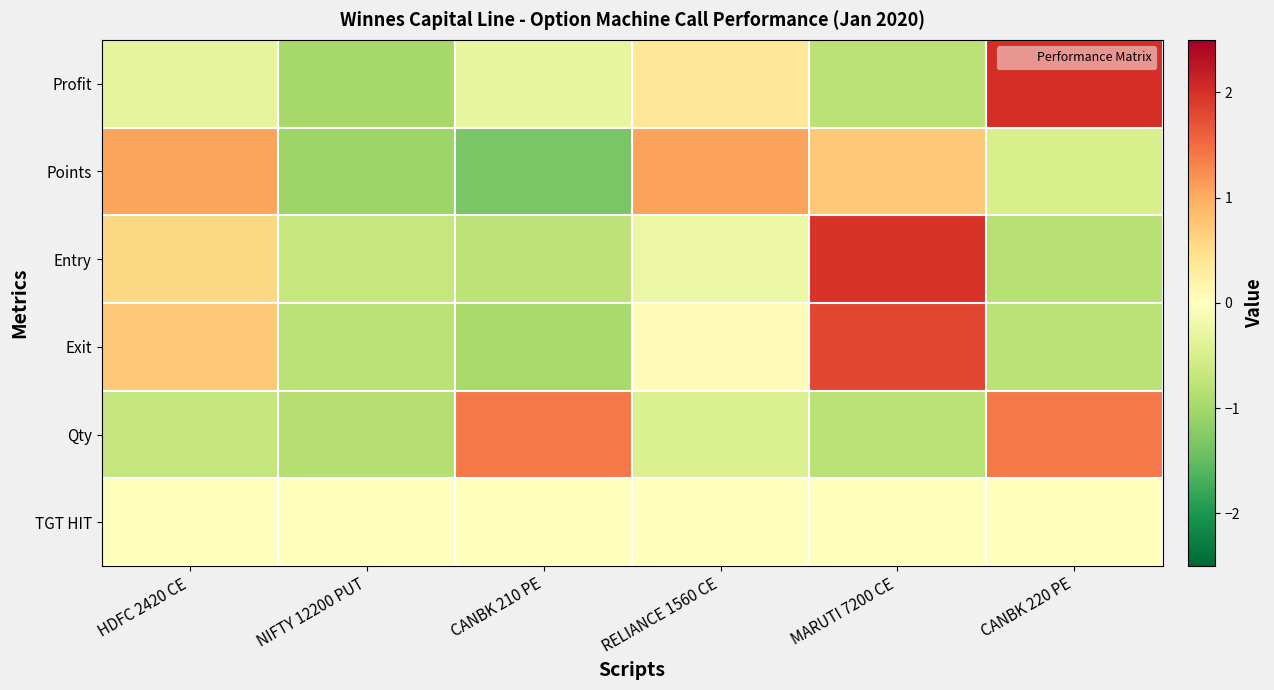

What is the total value across all series at CANBK 220 PE?

1.3